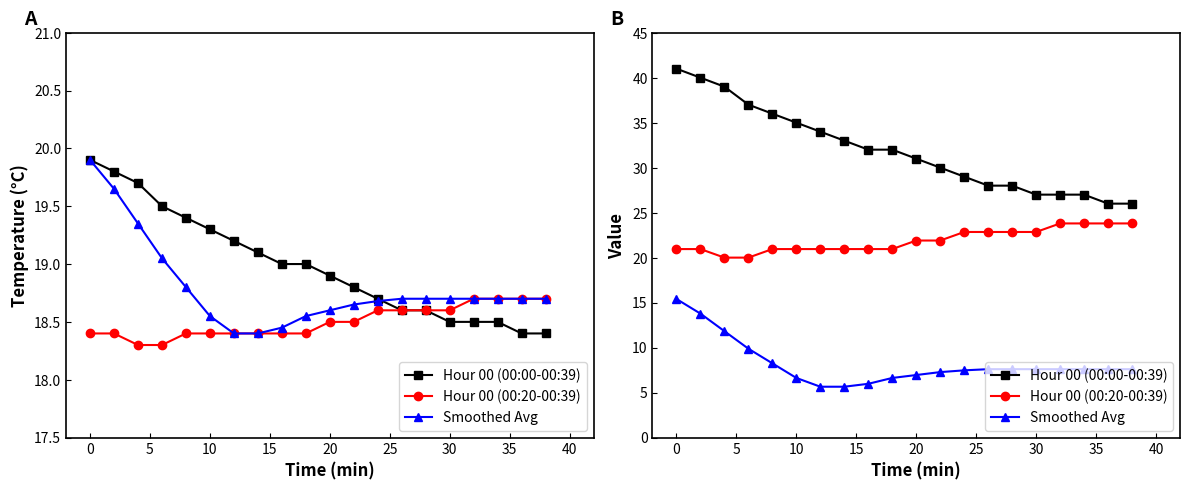

How many values in the Hour 00 (00:00-00:39) series are below 19?

10